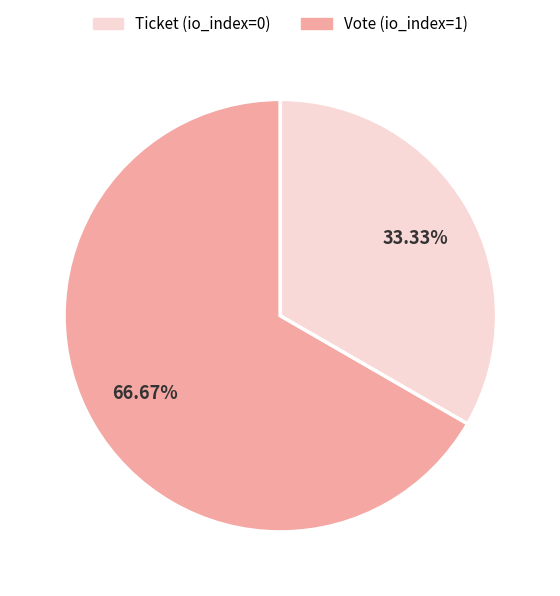

Does any single category account for the majority?

Yes